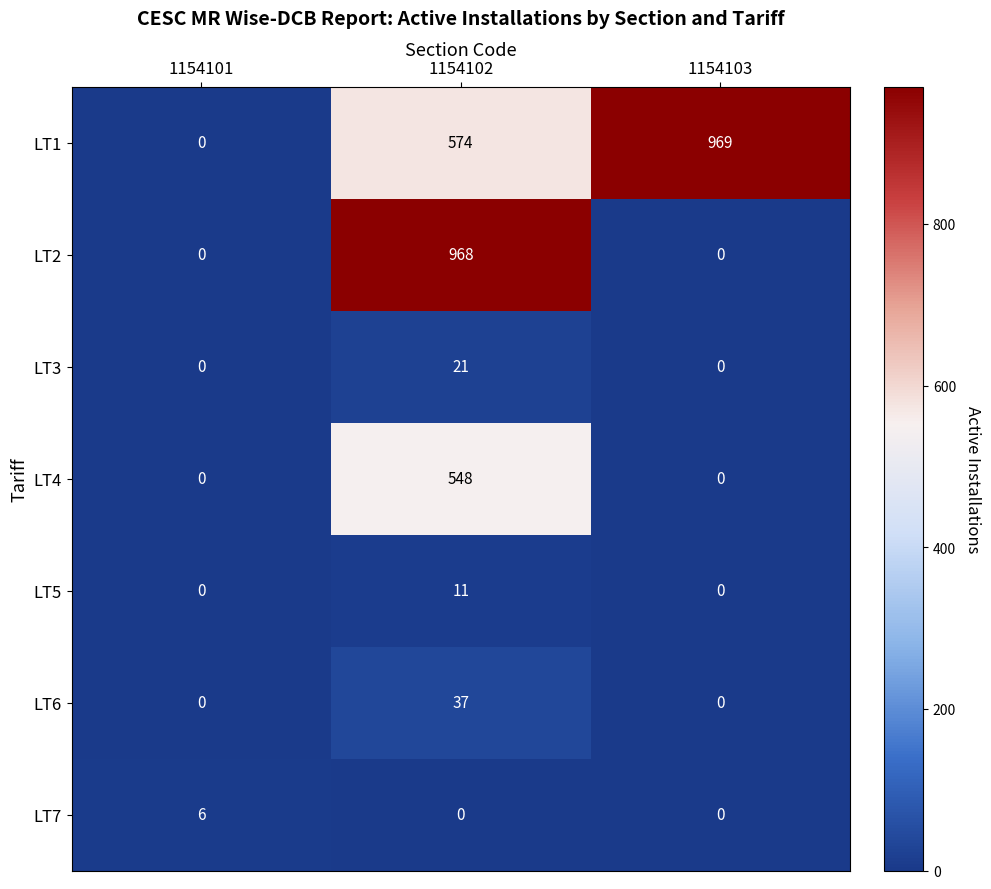

Reading left to right, what are all the values shown in this chart?

LT1: 0	574	969
LT2: 0	968	0
LT3: 0	21	0
LT4: 0	548	0
LT5: 0	11	0
LT6: 0	37	0
LT7: 6	0	0